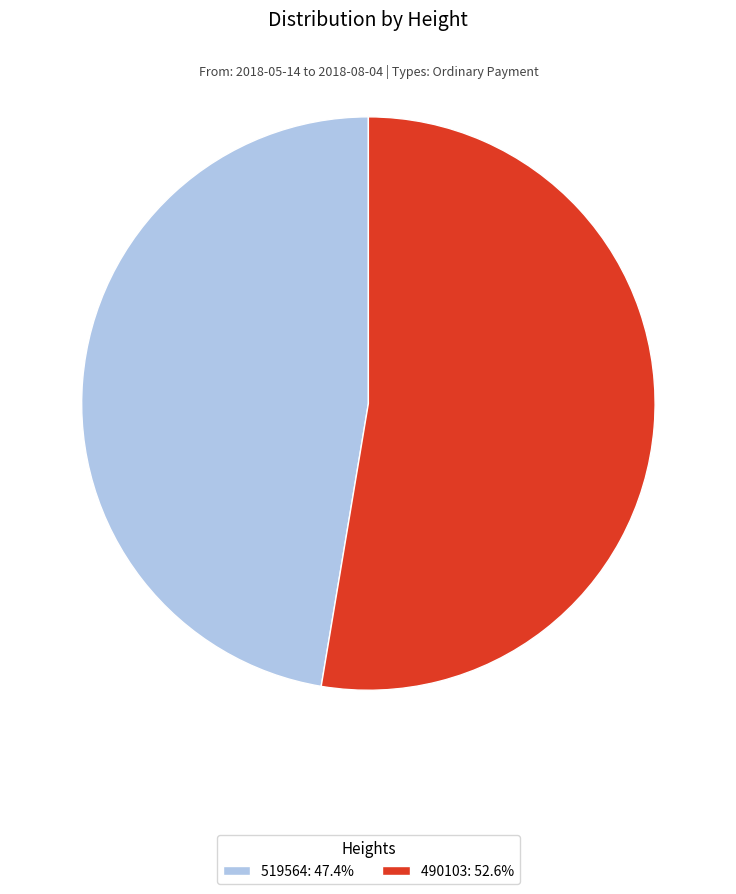

Which category has the smallest portion of the pie?

519564